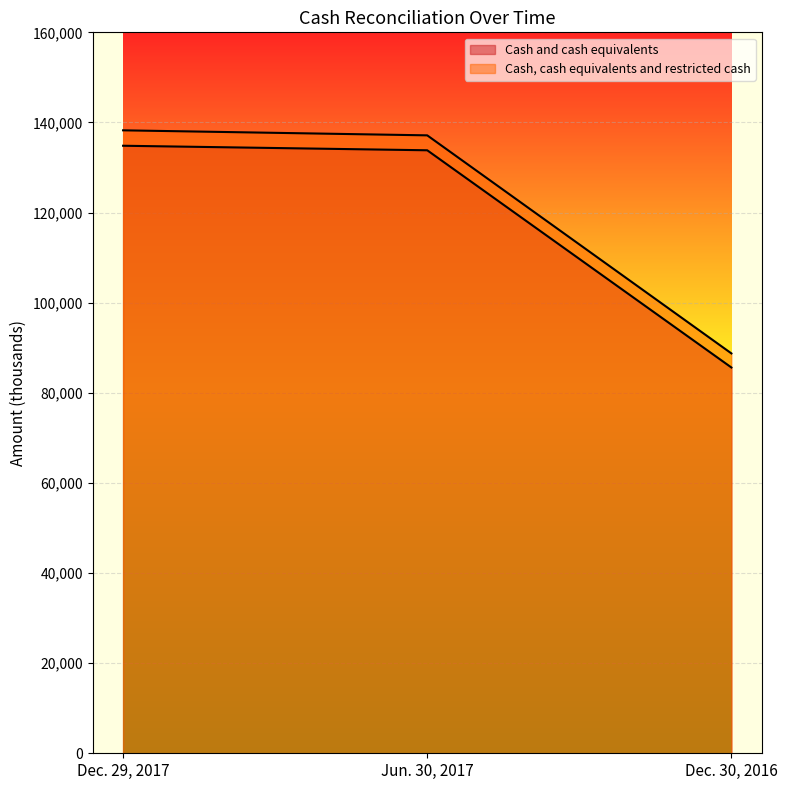

How many lines are shown in the chart?

2